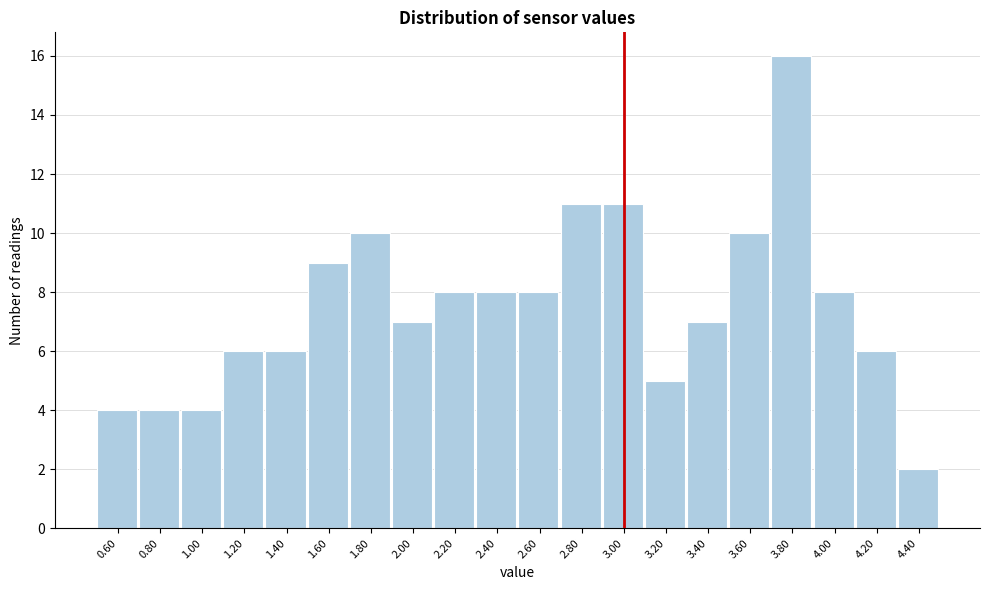

Reading left to right, list every bar in this chart as the range it spans on the x-axis followed by its height. The values are not printed on the chart, so give them approximately, as read against the axis.

0.5 to 0.7: 4
0.7 to 0.9: 4
0.9 to 1.1: 4
1.1 to 1.3: 6
1.3 to 1.5: 6
1.5 to 1.7: 9
1.7 to 1.9: 10
1.9 to 2.1: 7
2.1 to 2.3: 8
2.3 to 2.5: 8
2.5 to 2.7: 8
2.7 to 2.9: 11
2.9 to 3.1: 11
3.1 to 3.3: 5
3.3 to 3.5: 7
3.5 to 3.7: 10
3.7 to 3.9: 16
3.9 to 4.1: 8
4.1 to 4.3: 6
4.3 to 4.5: 2